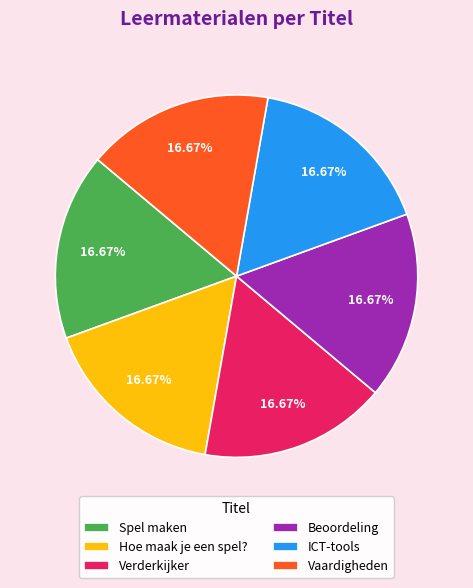

How many slices are in this pie chart?

6